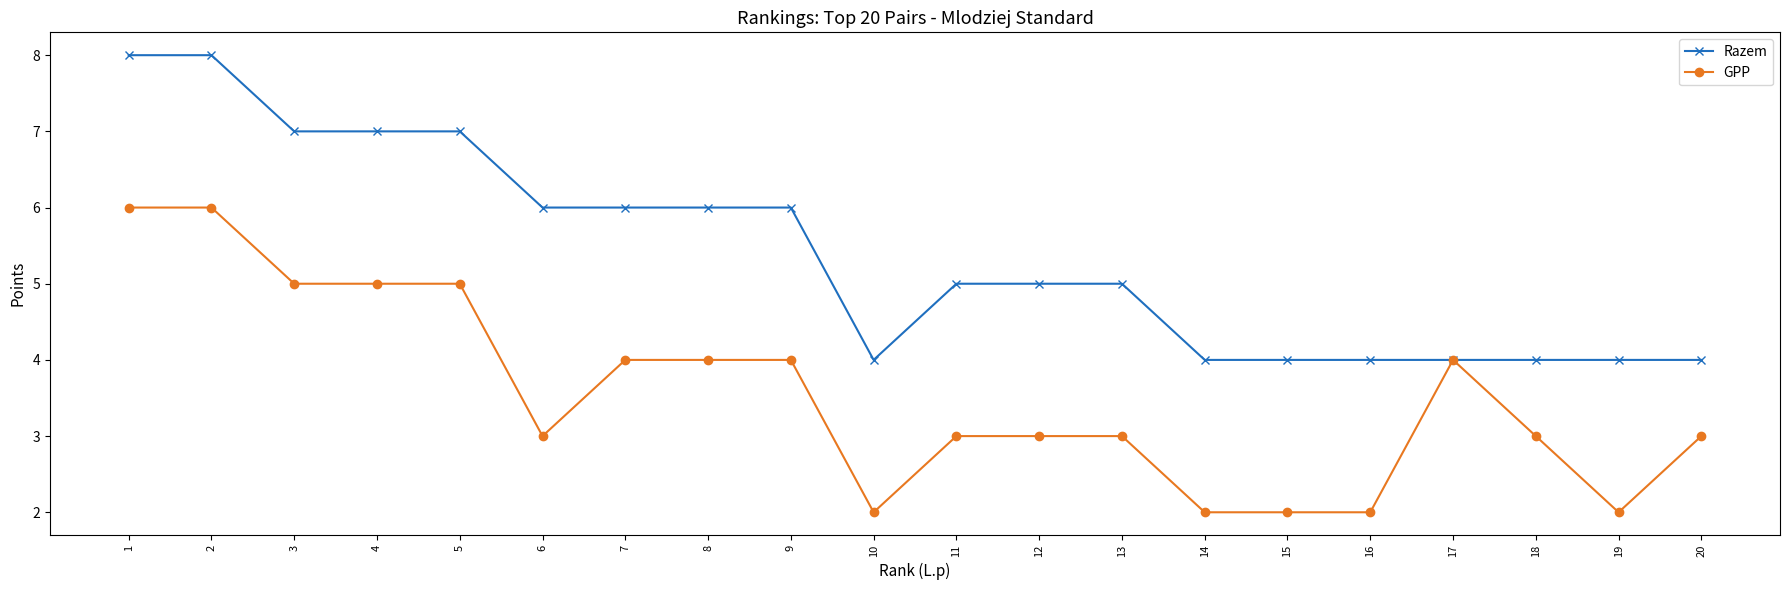

Which series changed the most between 7 and 17?

Razem